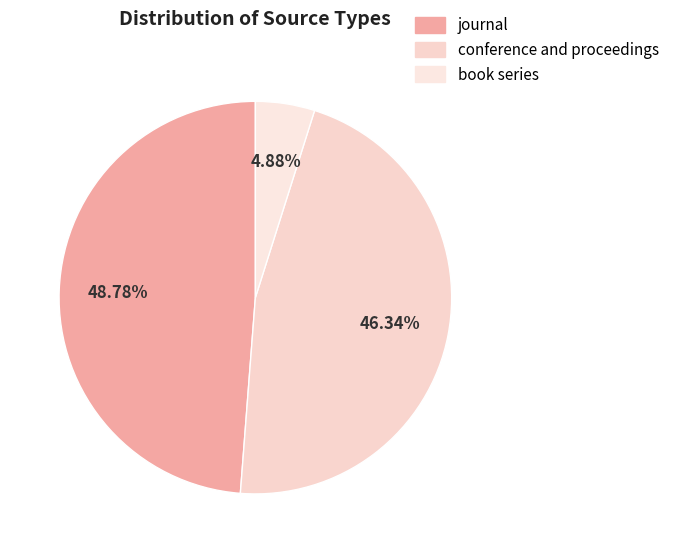

To the nearest percent, what portion does conference and proceedings represent?

46%